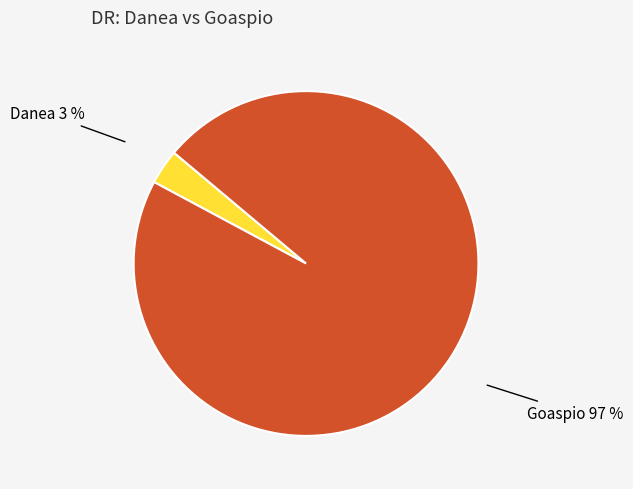

To the nearest percent, what is the average slice percentage?

50%